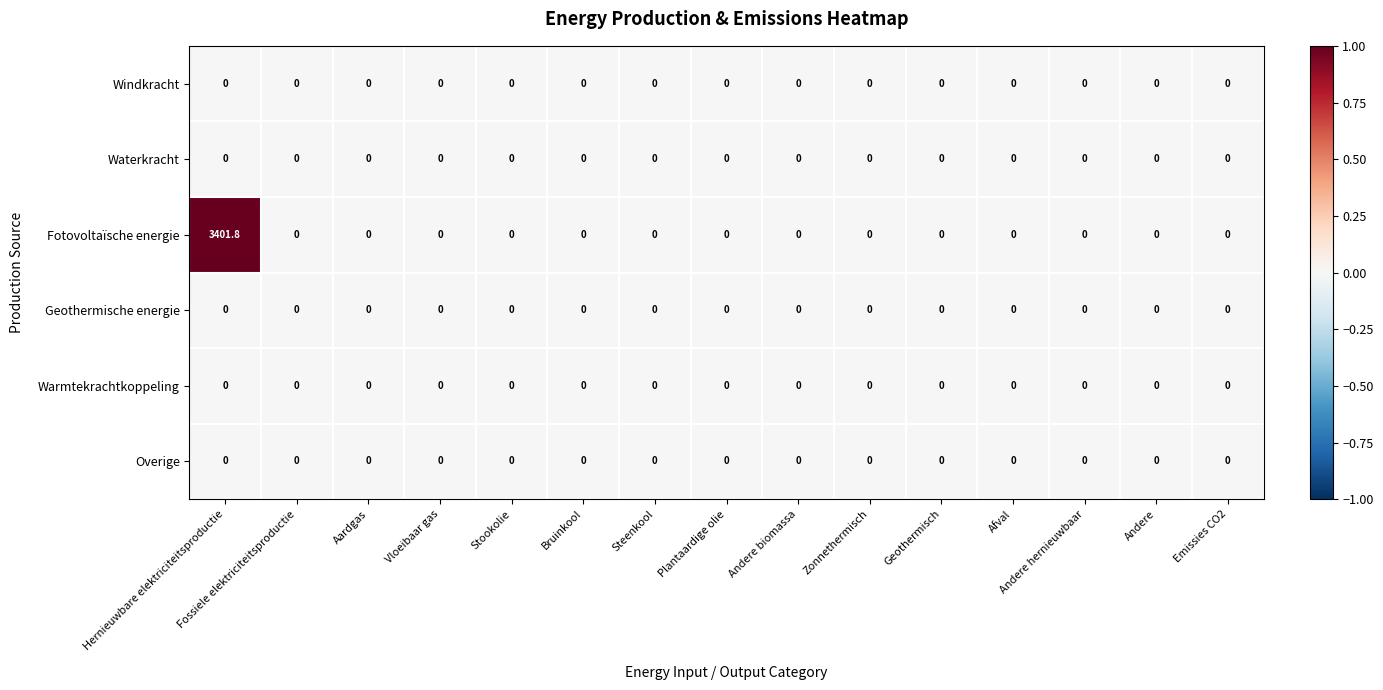

At which category is the sum across all series the highest?

Hernieuwbare elektriciteitsproductie